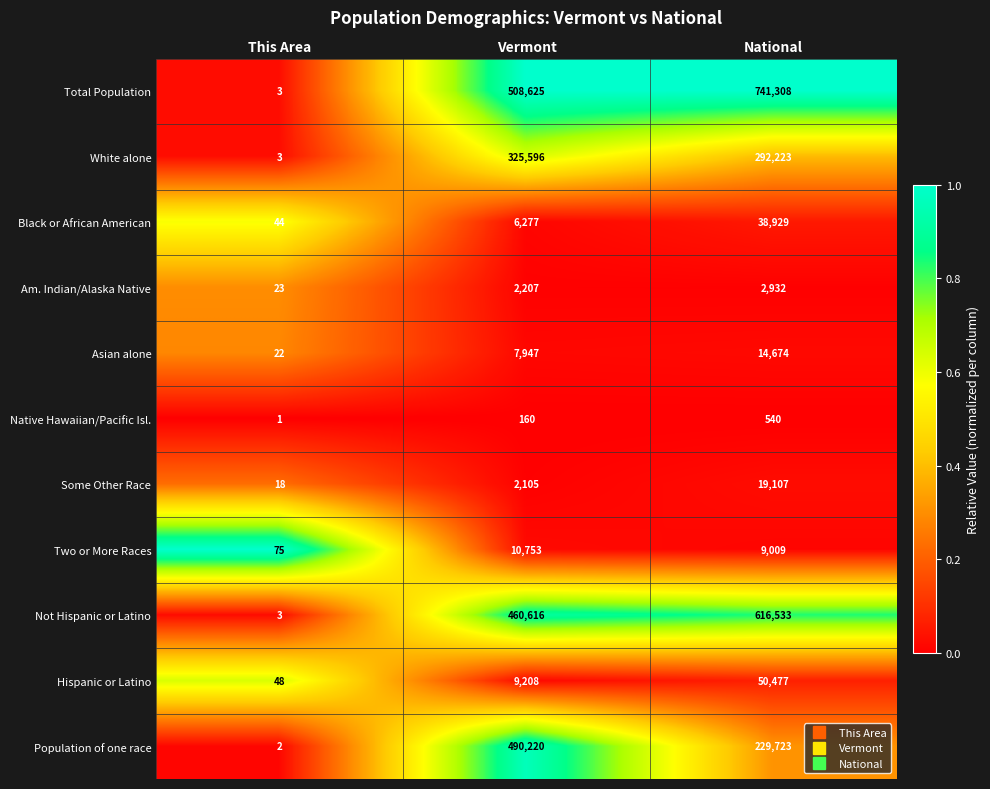

Count the number of categories in the chart.

3